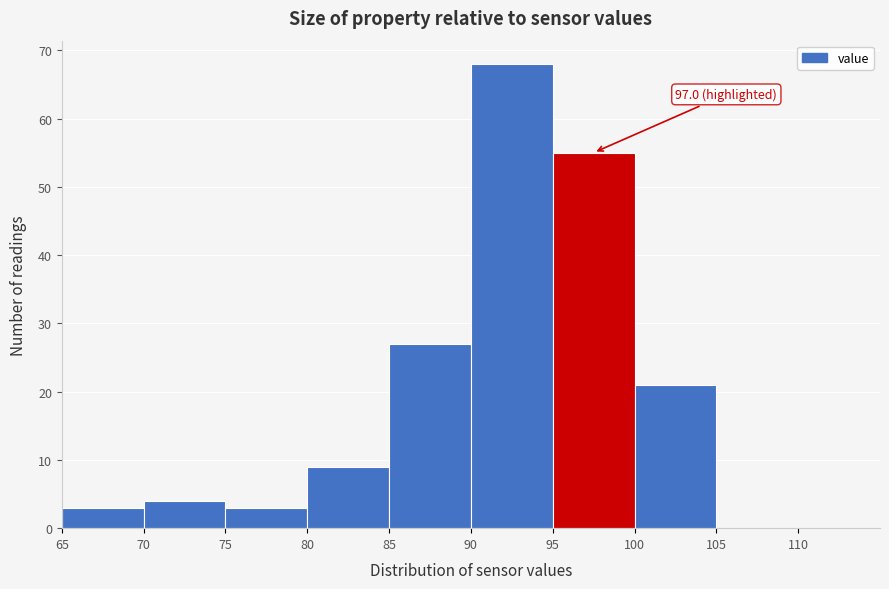

Which range on the x-axis has the tallest bar?

90 to 95